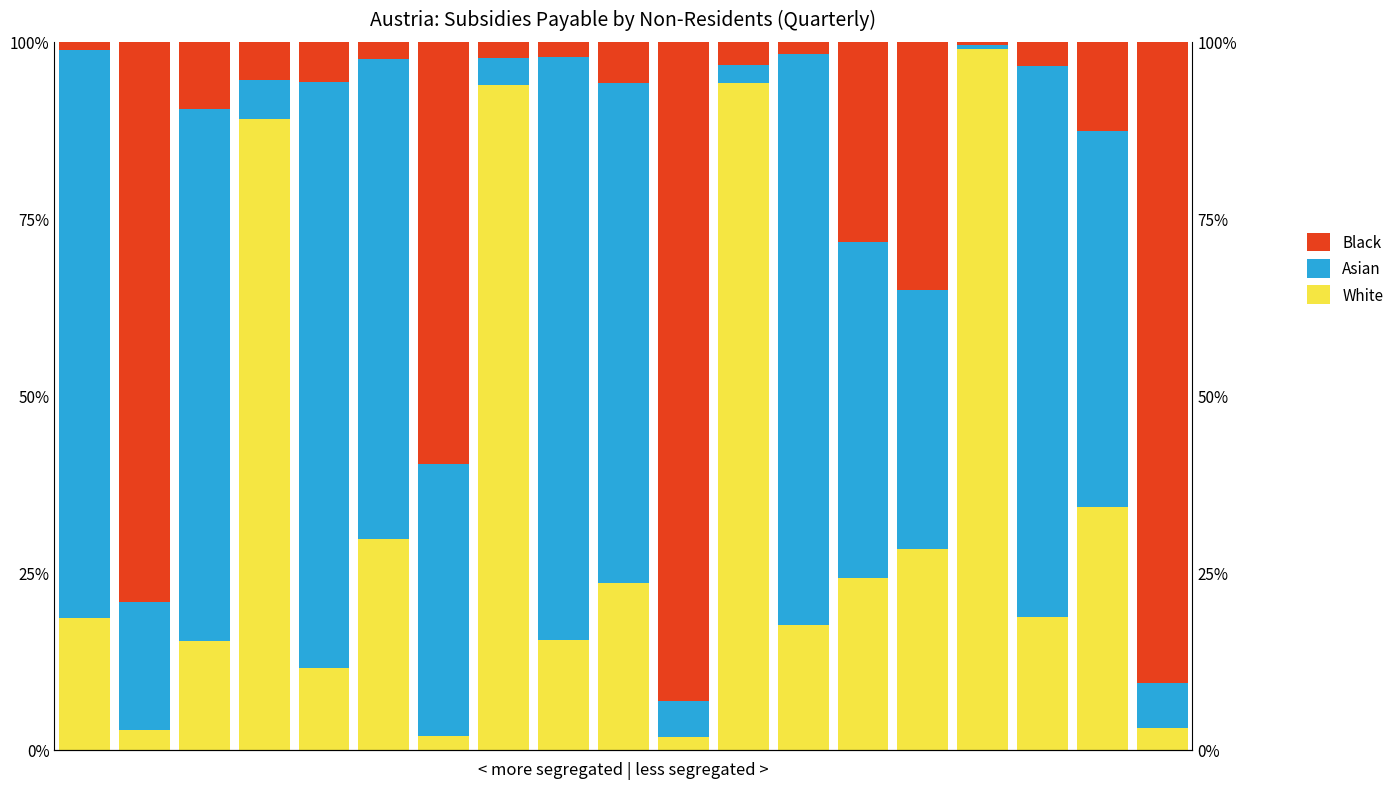

Reading left to right, what are all the values shown in this chart?

White: 0=18.6	1=2.8	2=15.4	3=89.2	4=11.5	5=29.8	6=1.9	7=93.9	8=15.5	9=23.5	10=1.9	11=94.2	12=17.6	13=24.3	14=28.4	15=98.9	16=18.8	17=34.3	18=3.2
Asian: 0=80.2	1=18.2	2=75.0	3=5.4	4=82.7	5=67.8	6=38.5	7=3.8	8=82.4	9=70.7	10=5.0	11=2.6	12=80.7	13=47.4	14=36.6	15=0.7	16=77.8	17=53.0	18=6.2
Black: 0=1.2	1=79.1	2=9.6	3=5.4	4=5.7	5=2.4	6=59.6	7=2.2	8=2.2	9=5.8	10=93.2	11=3.3	12=1.7	13=28.2	14=35.0	15=0.4	16=3.4	17=12.7	18=90.6